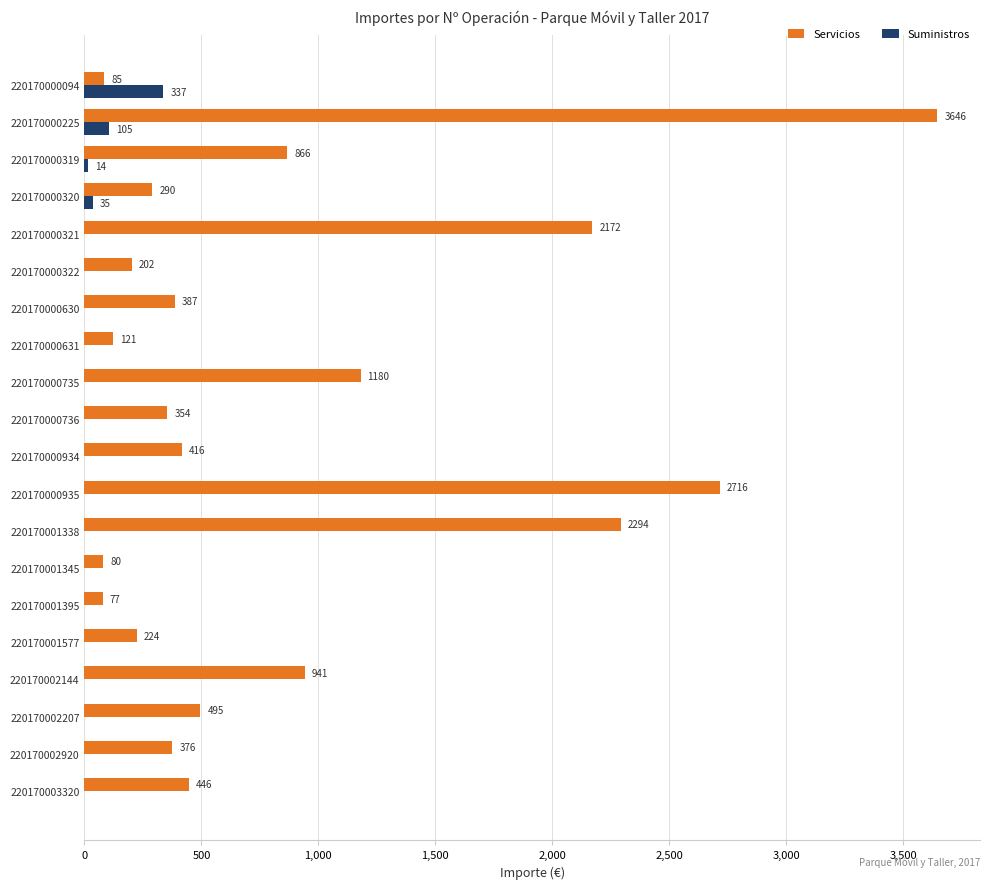

True or false: Suministros has a value of -154.4 at 220170000935.

False